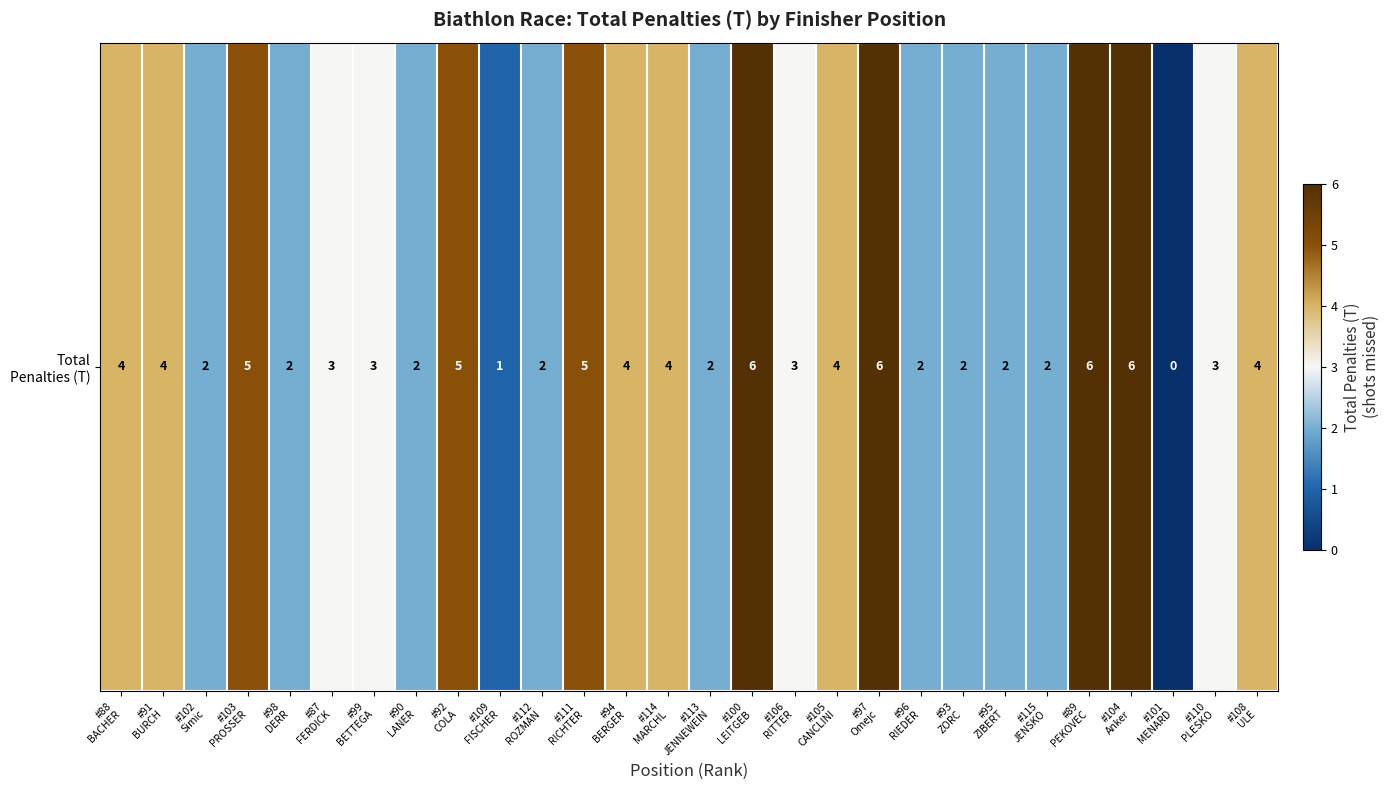

Reading left to right, transcribe all the data shown in this chart.

#88
BACHER=4	#91
BURCH=4	#102
Simic=2	#103
PROSSER=5	#98
DERR=2	#87
FERDICK=3	#99
BETTEGA=3	#90
LANER=2	#92
COLA=5	#109
FISCHER=1	#112
ROZMAN=2	#111
RICHTER=5	#94
BERGER=4	#114
MARCHL=4	#113
JENNEWEIN=2	#100
LEITGEB=6	#106
RITTER=3	#105
CANCLINI=4	#97
Omejc=6	#96
RIEDER=2	#93
ZORC=2	#95
ZIBERT=2	#115
JENSKO=2	#89
PEKOVEC=6	#104
Anker=6	#101
MENARD=0	#110
PLESKO=3	#108
ULE=4